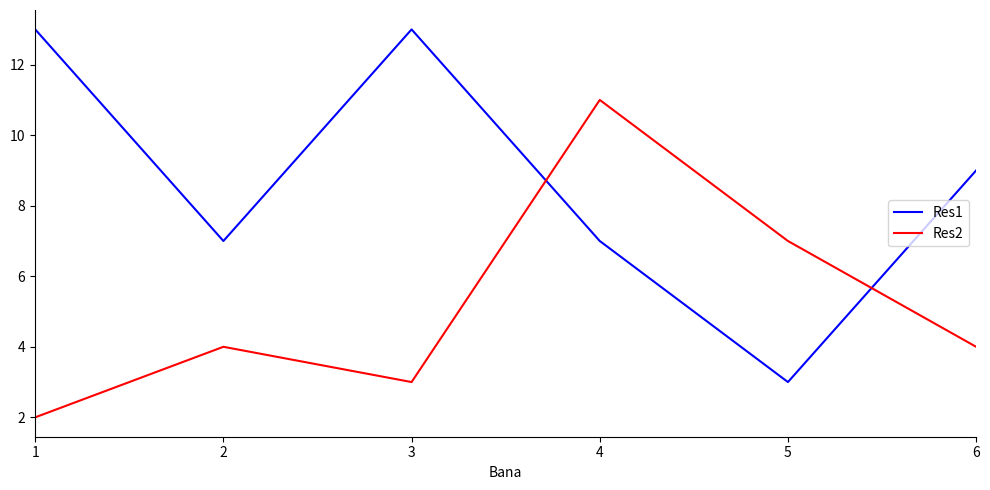

How many Res1 values are between 7 and 13?

5